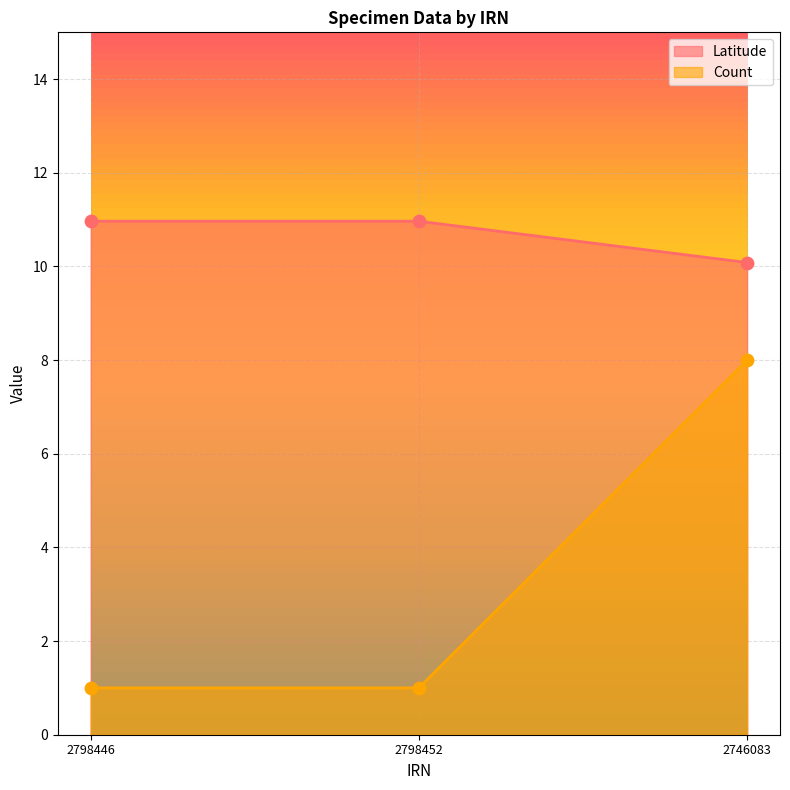

What are all the series names shown in the legend?

Latitude, Count